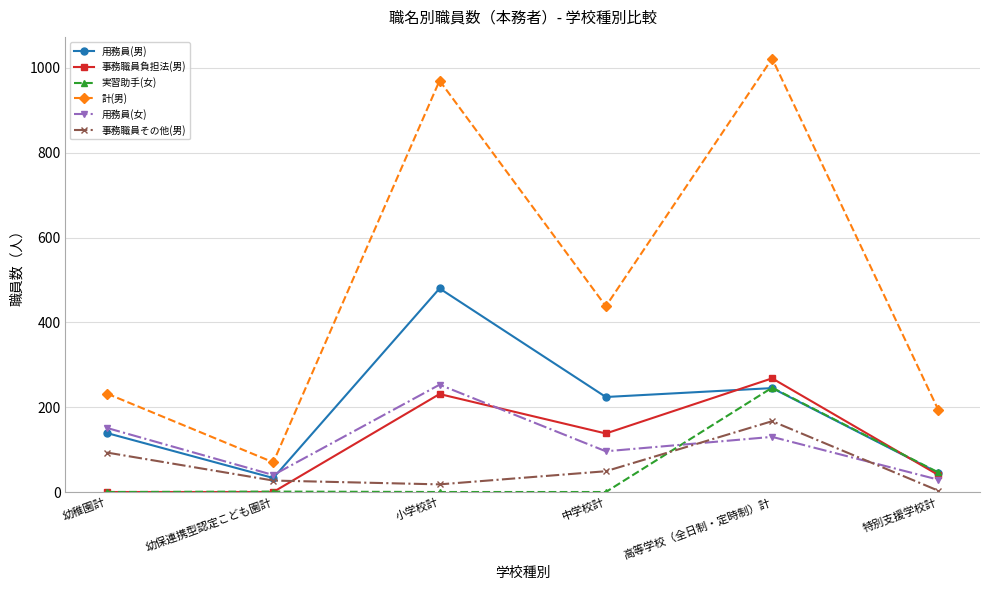

What is the total value across all series at 高等学校（全日制・定時制）計?

2078